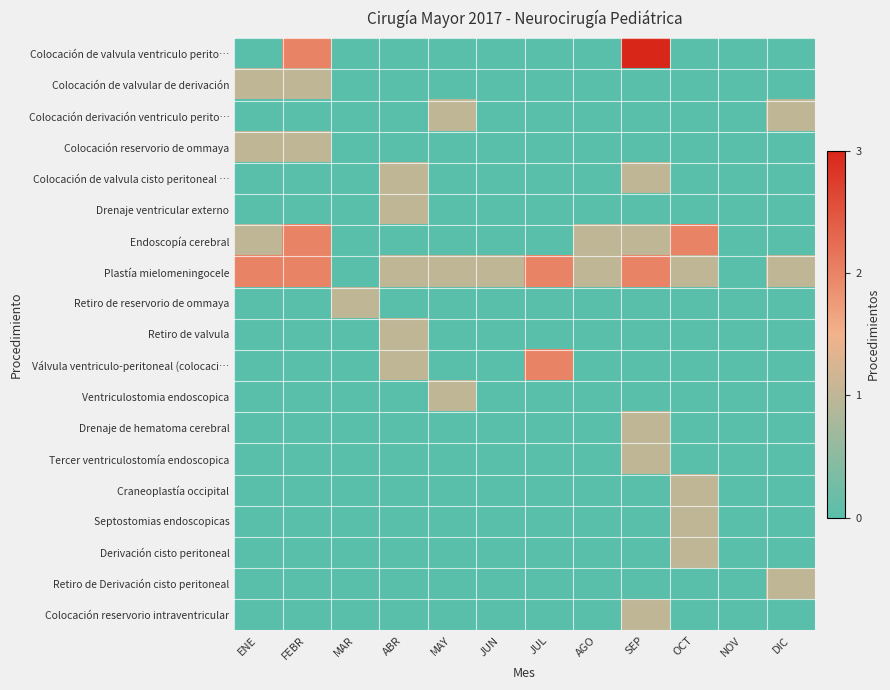

What is the maximum value shown in the chart?

3